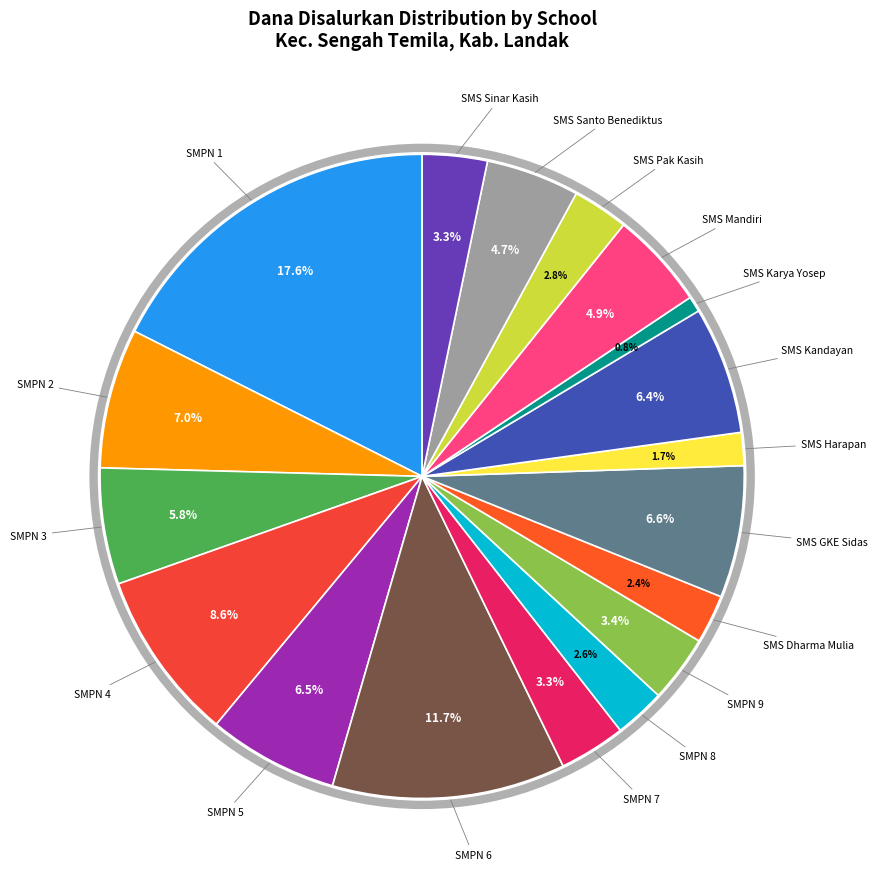

Is the sum of SMPN 9 and SMS Santo Benediktus greater than half?

No